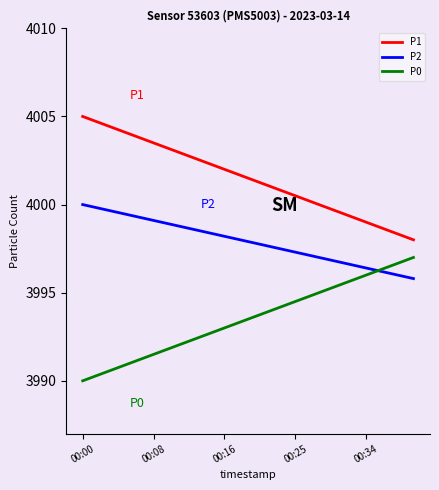

Which series has the largest total across all categories?

P1